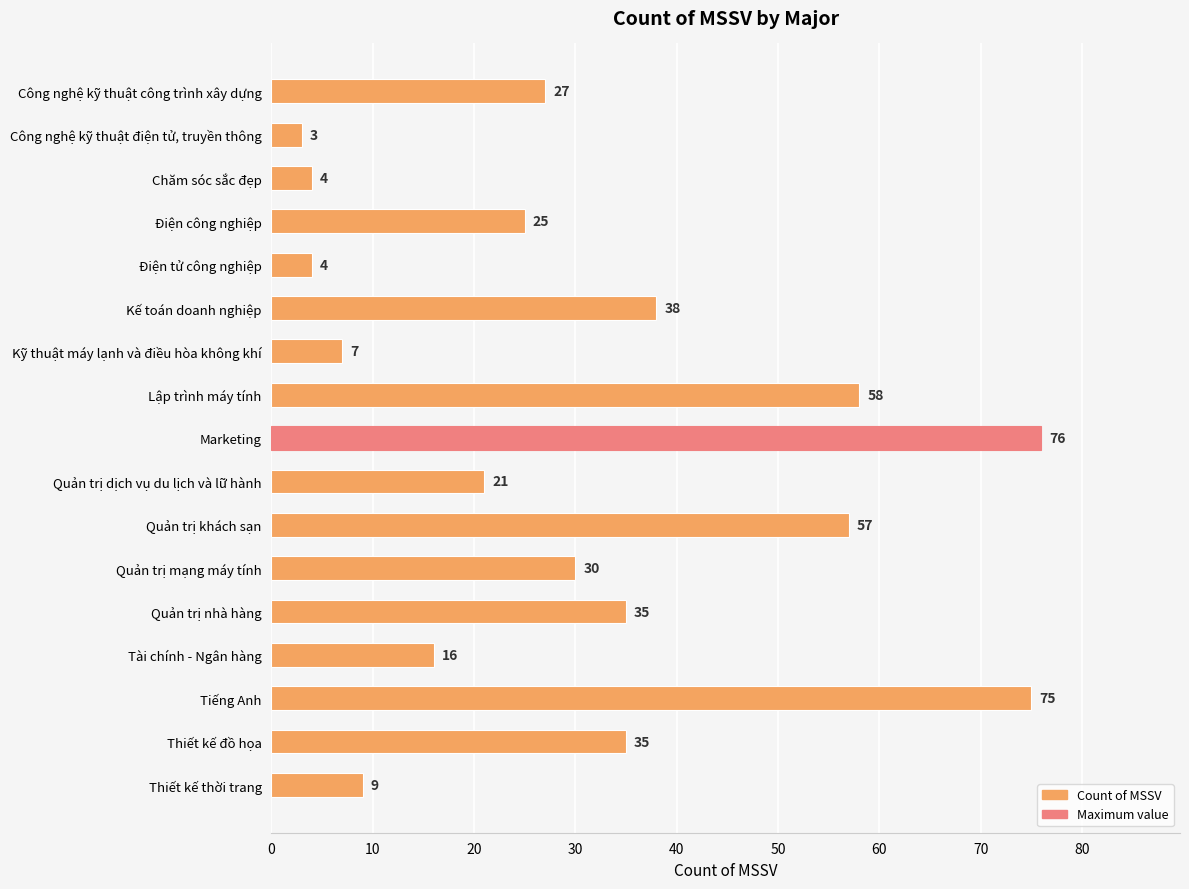

Read the value at Kỹ thuật máy lạnh và điều hòa không khí, to the nearest 10.

10